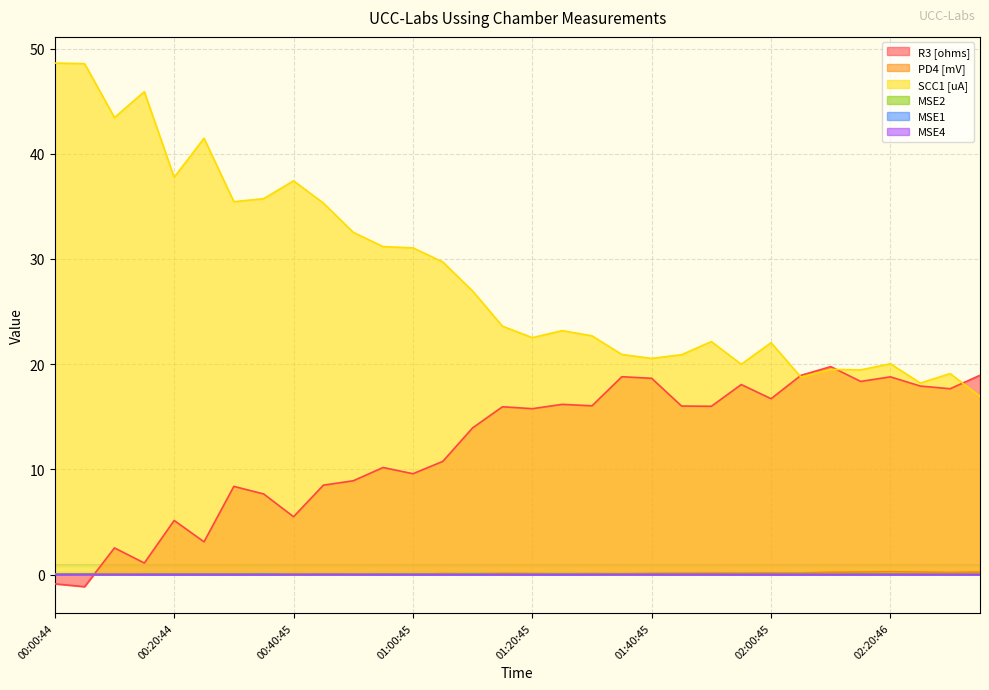

What is the greatest value displayed?

48.6